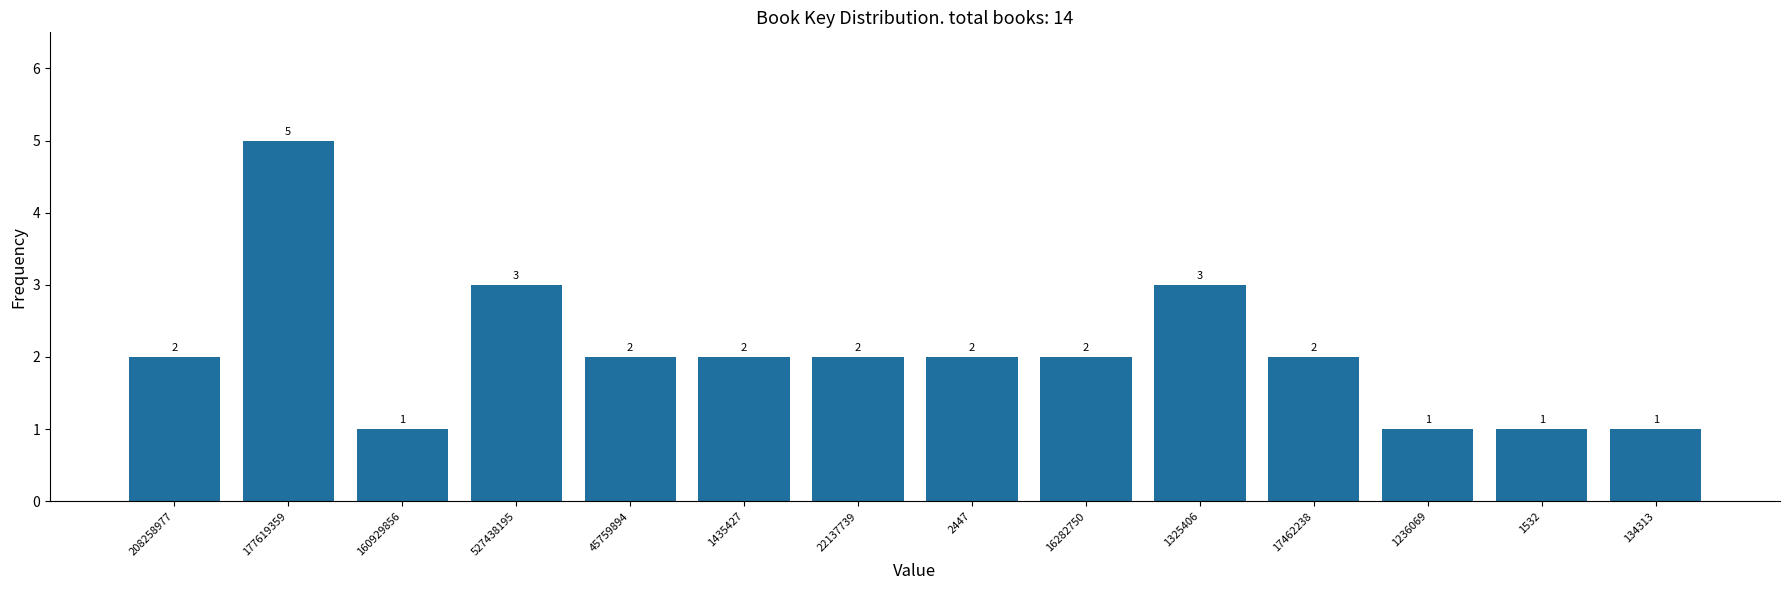

Reading left to right, extract all data points from this chart.

2	5	1	3	2	2	2	2	2	3	2	1	1	1